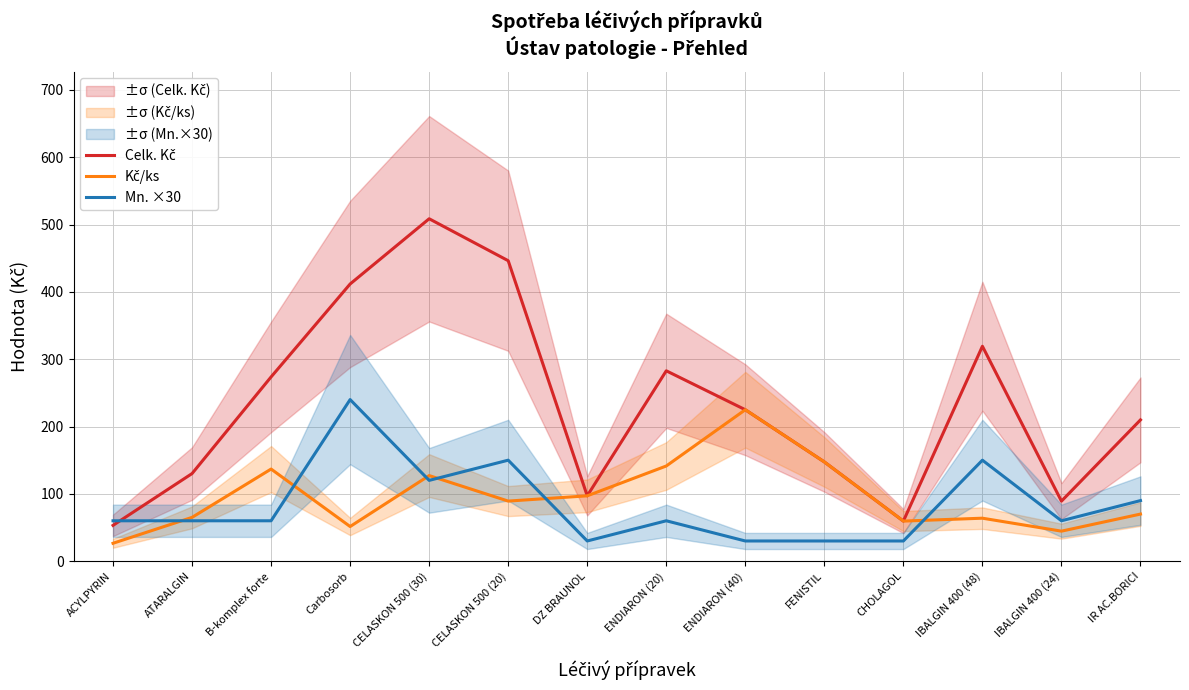

At which category does the chart reach its peak across all series?

CELASKON 500 (30)